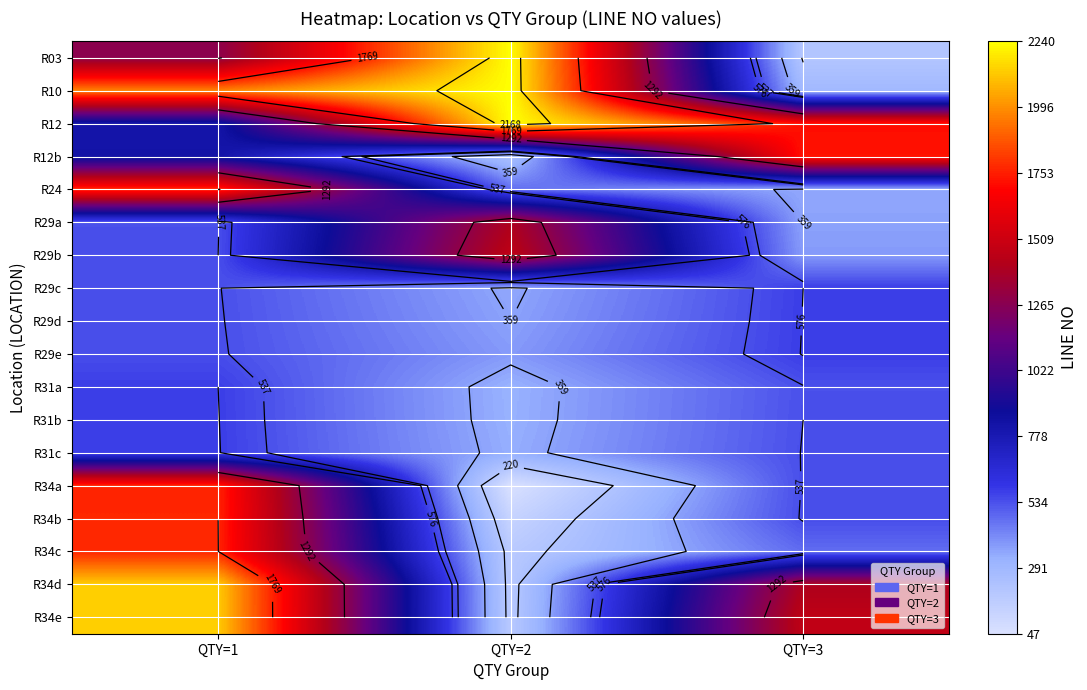

Which category has the highest value in the R34c series?

QTY=1